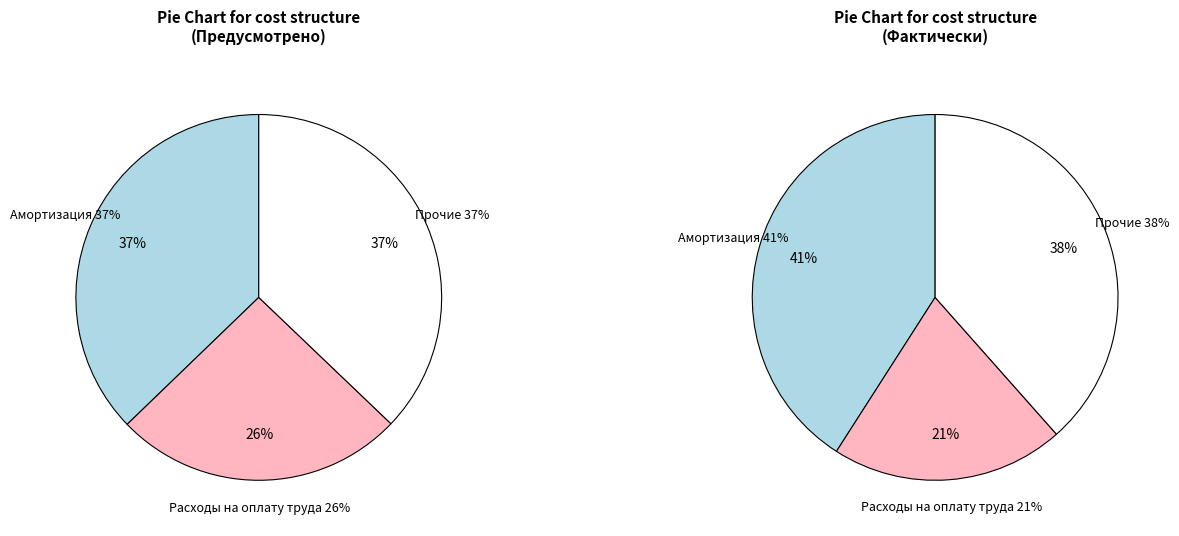

The Материальные затраты slice represents 1% of the pie. True or false?

False